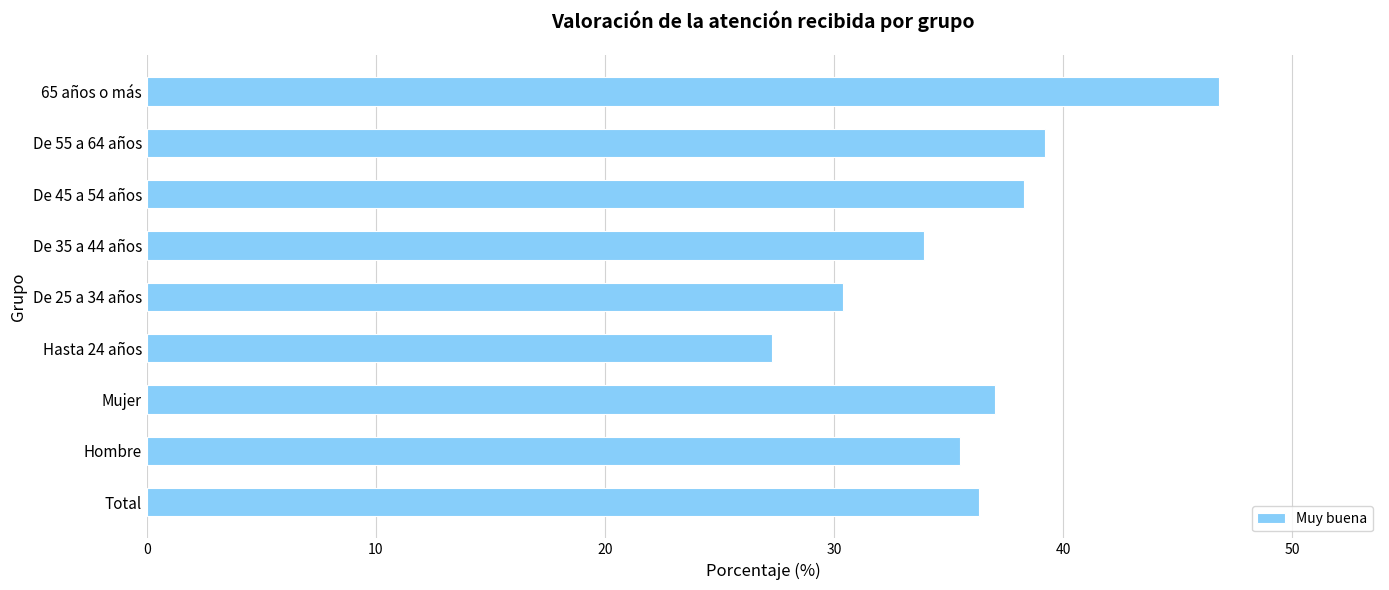

Reading bottom to top, what are all the values shown in this chart?

Total=36.3	Hombre=35.5	Mujer=37.0	Hasta 24 años=27.3	De 25 a 34 años=30.4	De 35 a 44 años=33.9	De 45 a 54 años=38.3	De 55 a 64 años=39.2	65 años o más=46.8